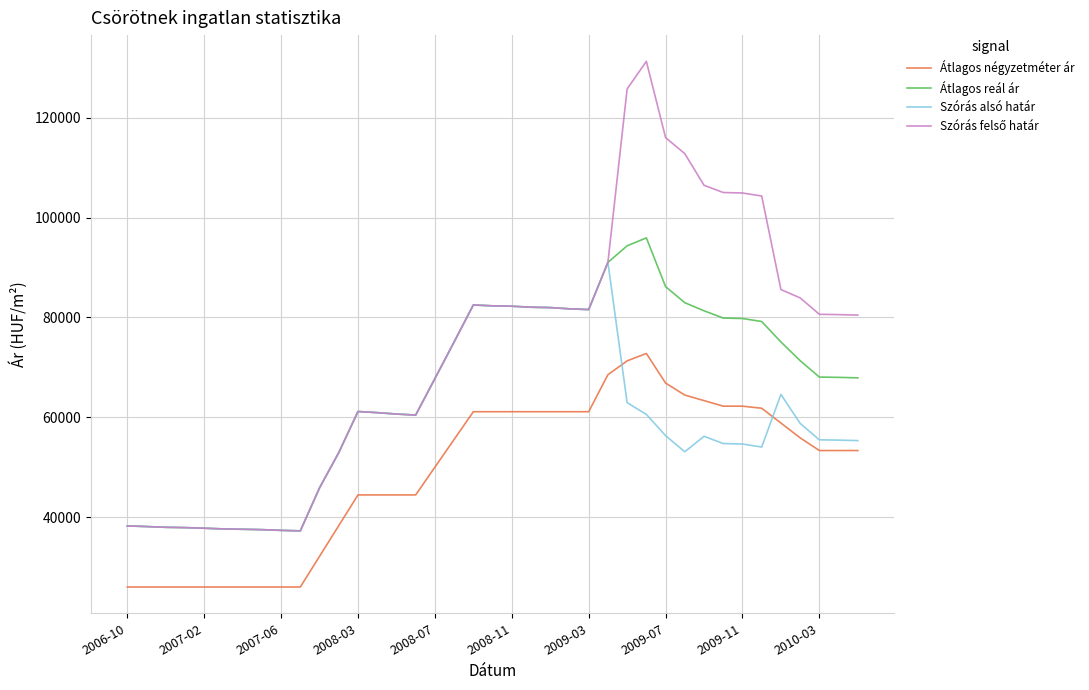

What is the smallest value displayed?

26000